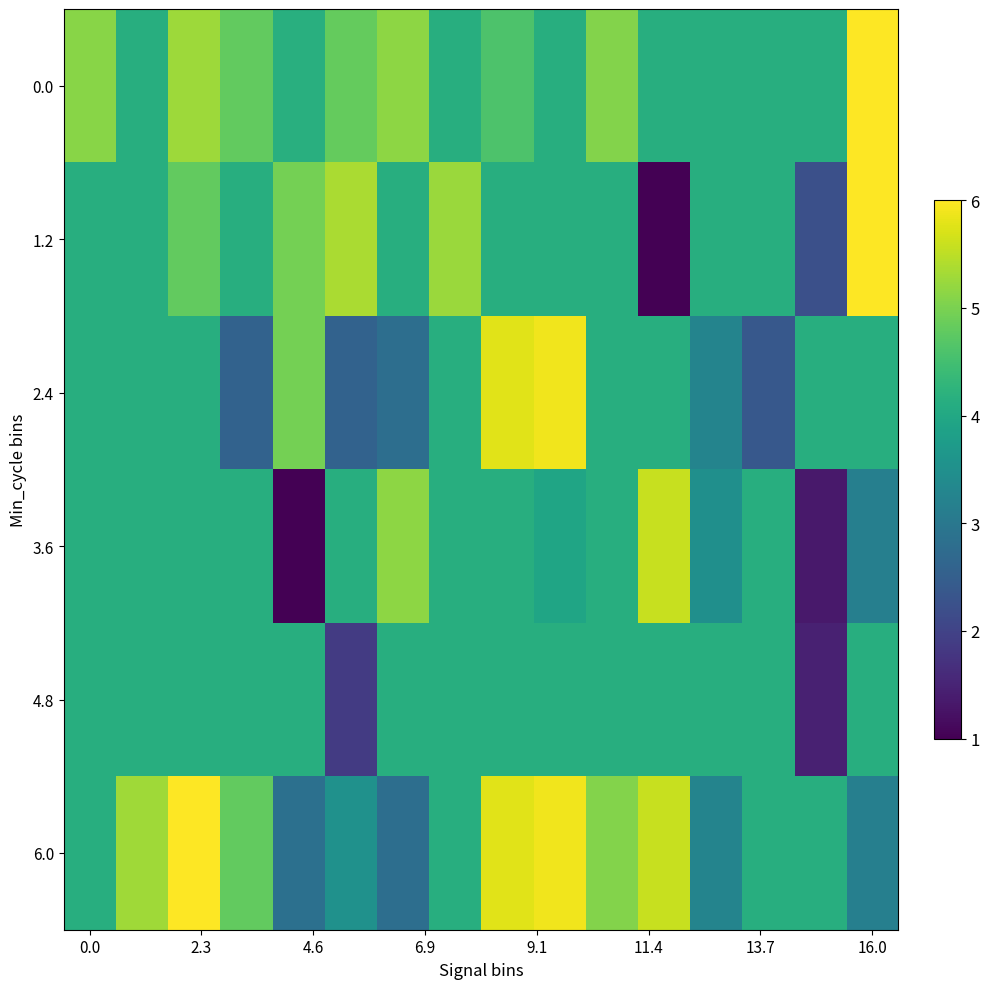

List the series in order of their peak value, lowest first.

4.8, 3.6, 2.4, 0.0, 1.2, 6.0